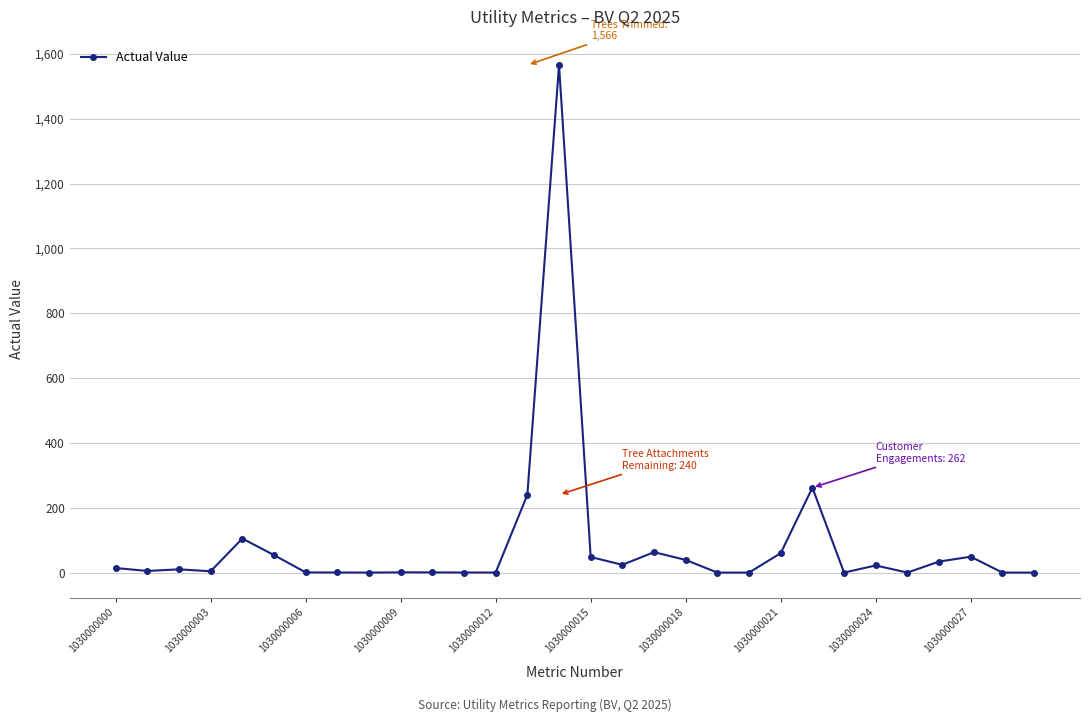

True or false: there are more than 2 points higher than both neighbors.

True